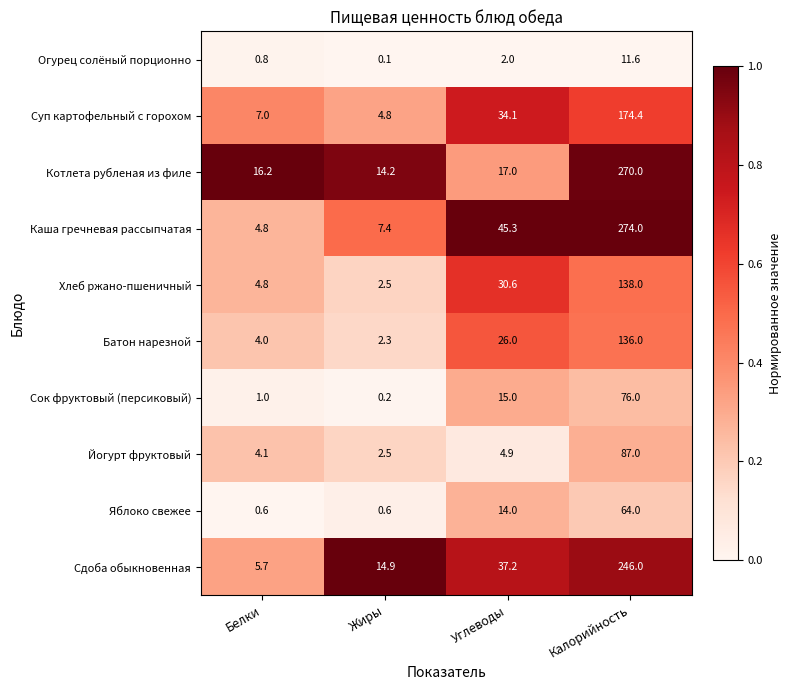

Is it true that Хлеб ржано-пшеничный equals 138.0 at Калорийность?

True